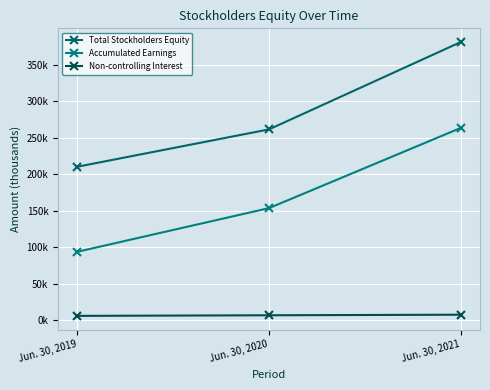

List the labels in order of Total Stockholders Equity value, largest first.

Jun. 30, 2021, Jun. 30, 2020, Jun. 30, 2019